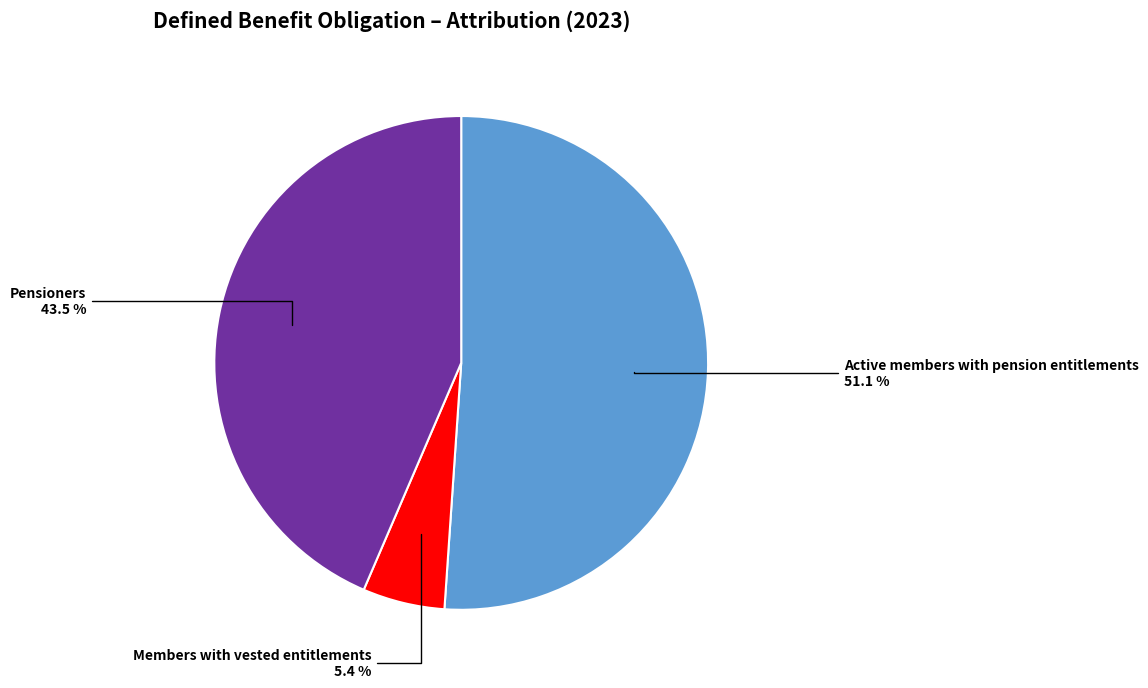

Is there any slice that represents more than half of the pie?

Yes